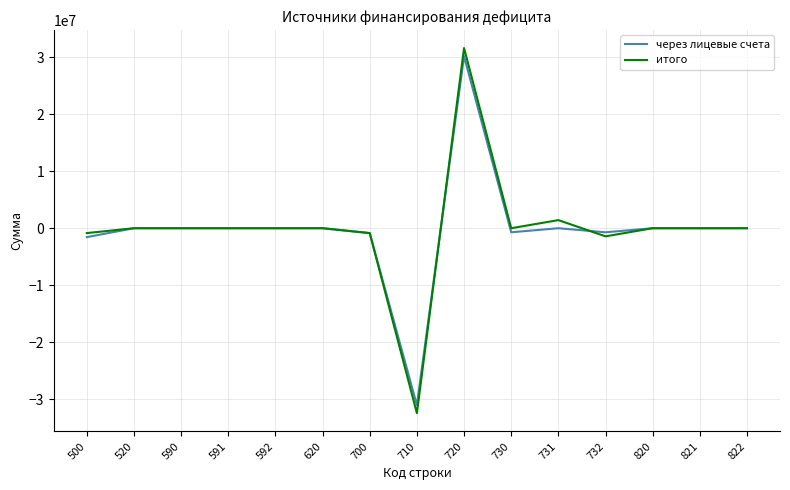

What is the sum of all через лицевые счета values?

-4691737.0